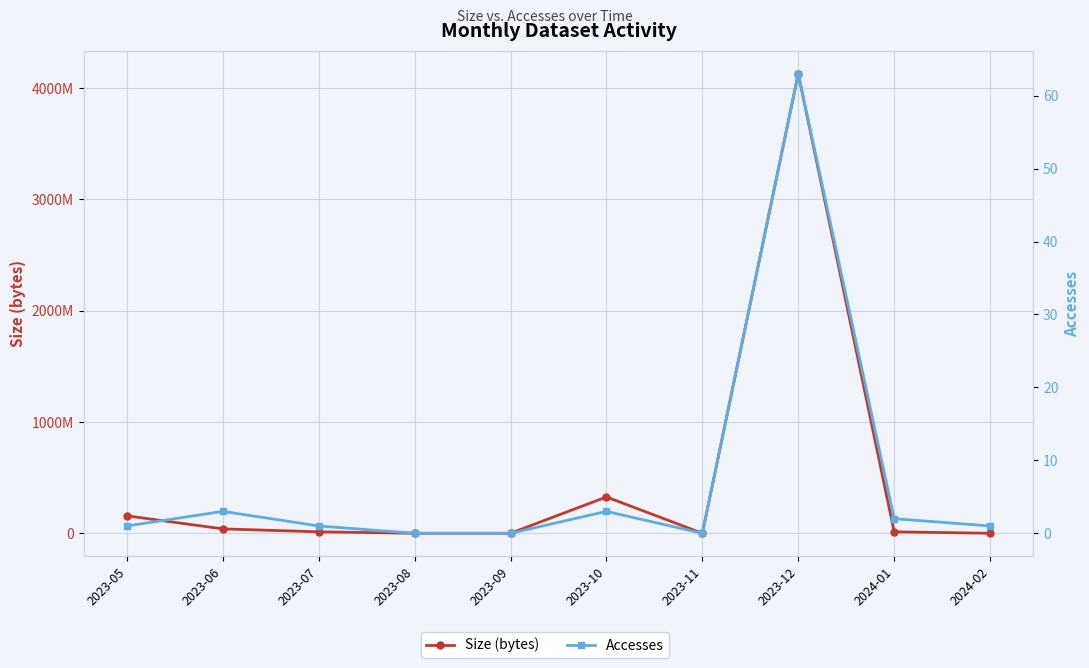

How many categories are shown in the chart?

10